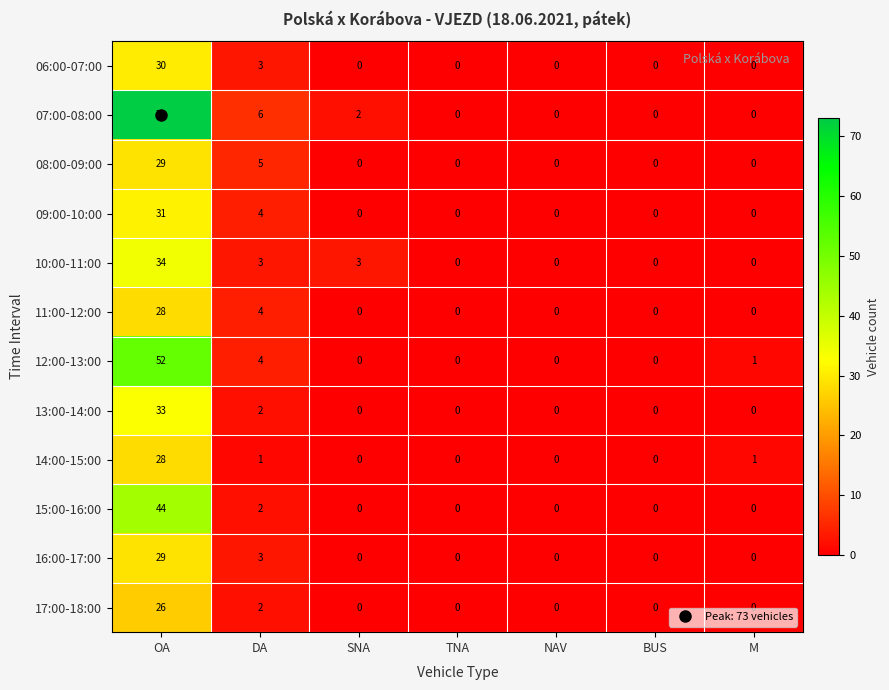

Which category has the highest value in the 15:00-16:00 series?

OA